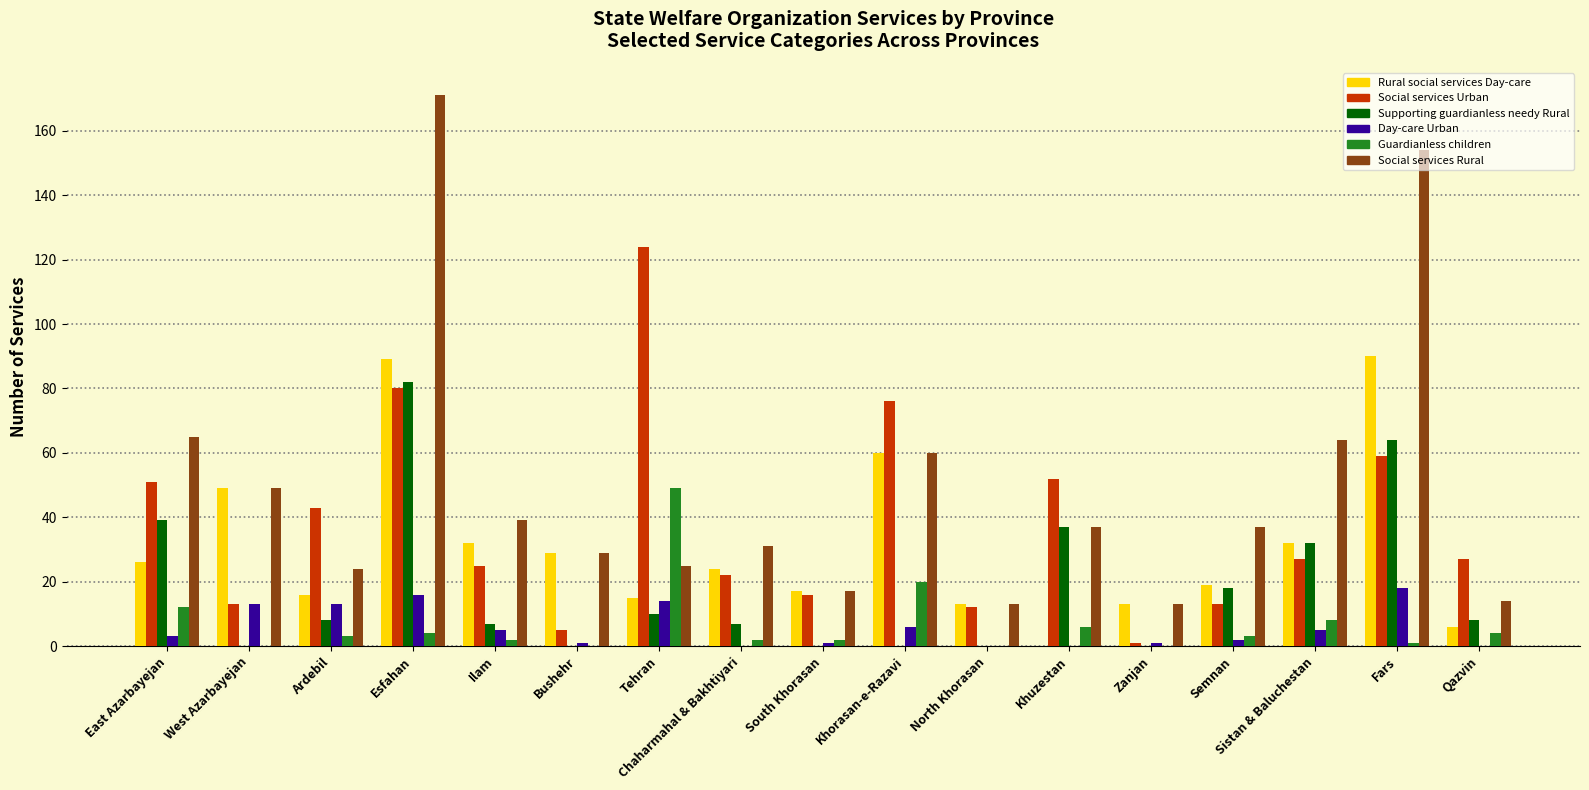

Are the bars horizontal?

No